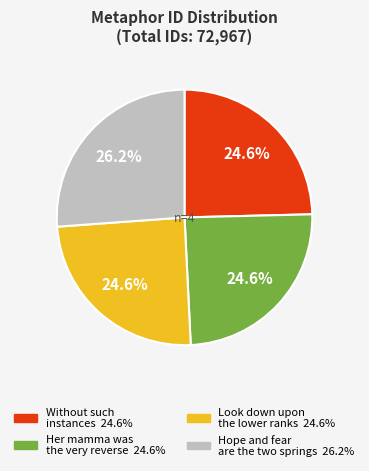

Is there any slice that represents more than half of the pie?

No